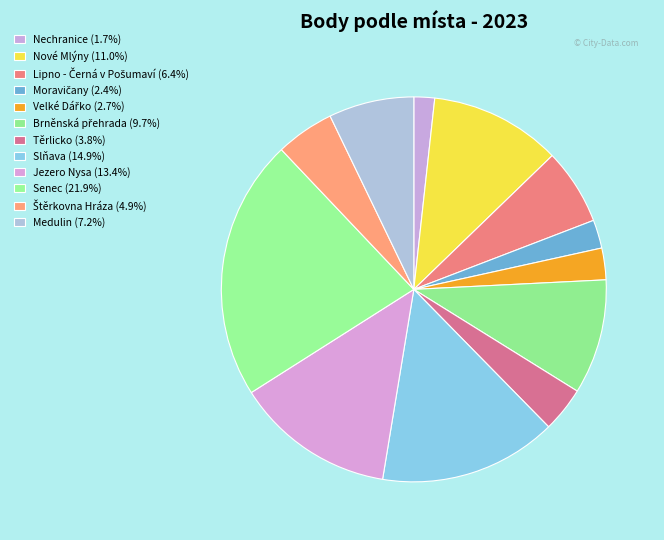

Count the number of slices in the pie.

12